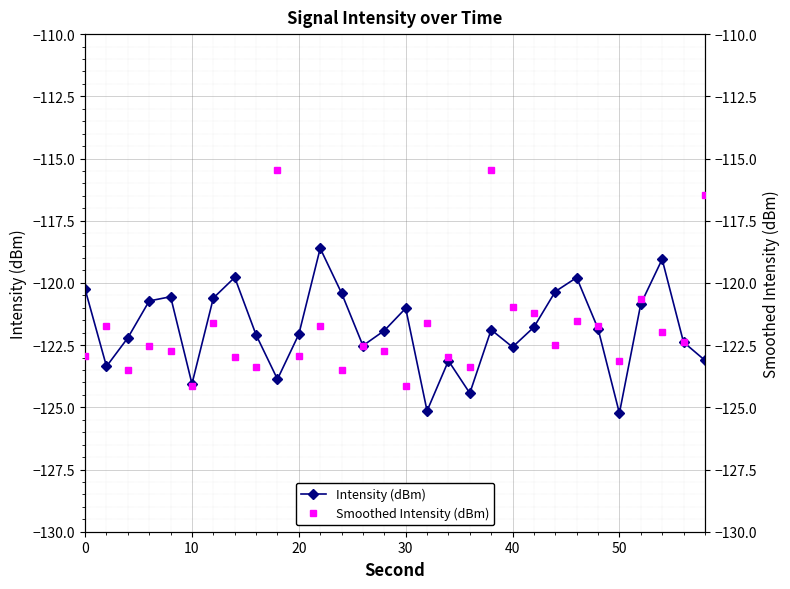

True or false: Intensity (dBm) has a value of -124.1 at 10.

True